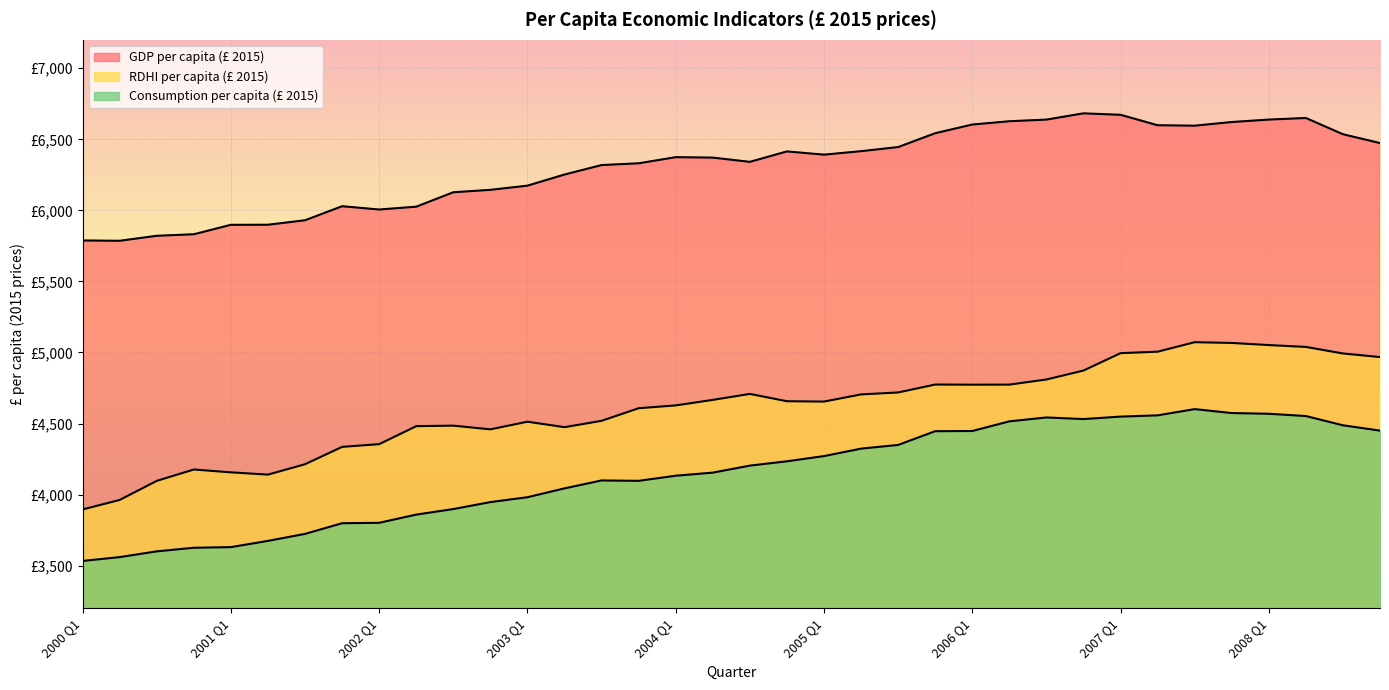

What is the total value across all series at 2003 Q1?

14668.5